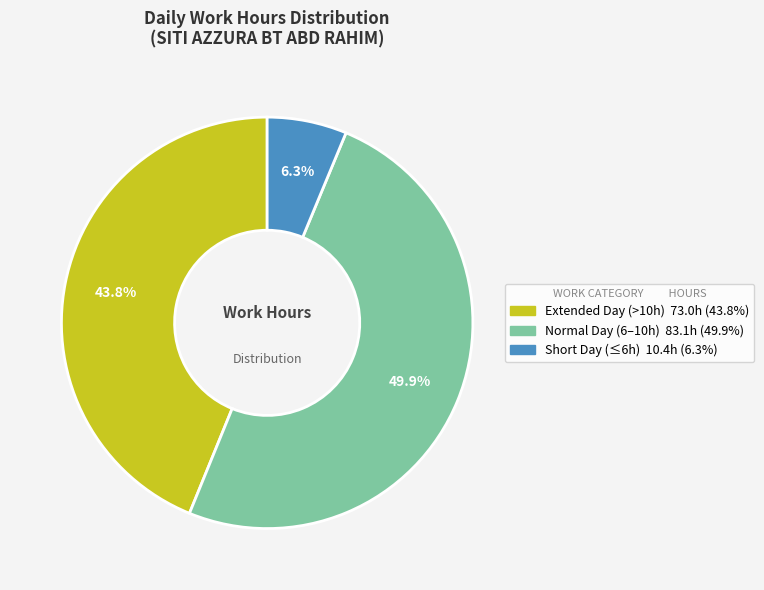

How many segments does this pie chart have?

3